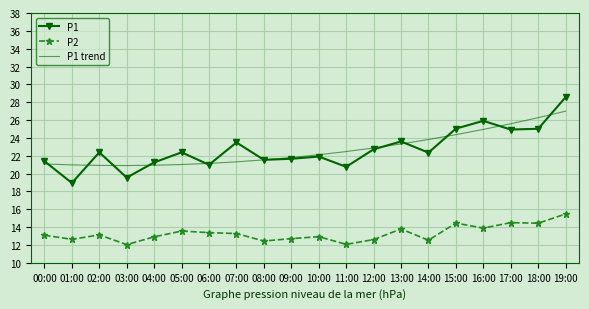

Which series has the widest spread of values?

P1